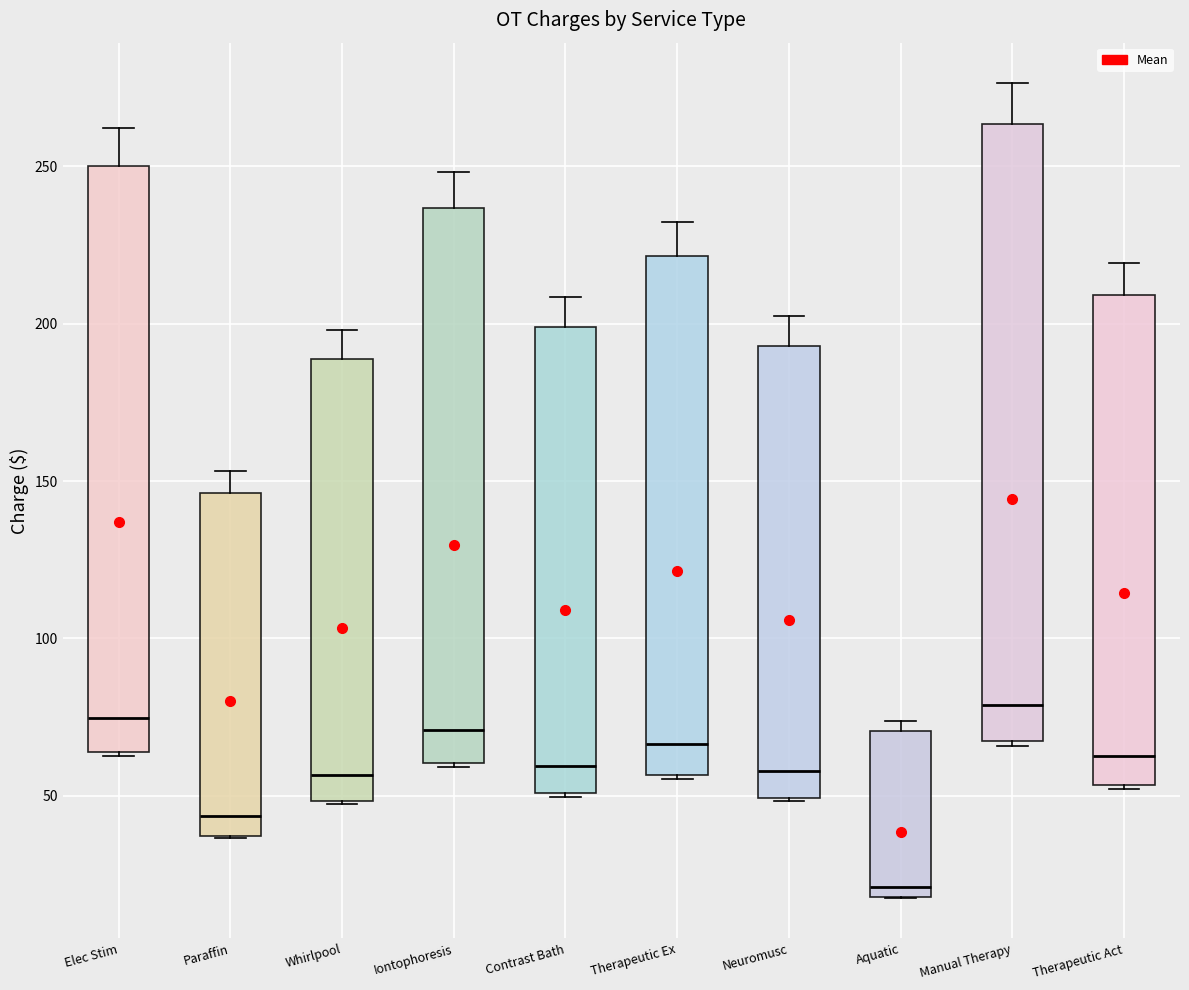

Where does the upper whisker of the box for Iontophoresis end on the y-axis? The values are not printed on the chart, so give them approximately, as read against the axis.

250